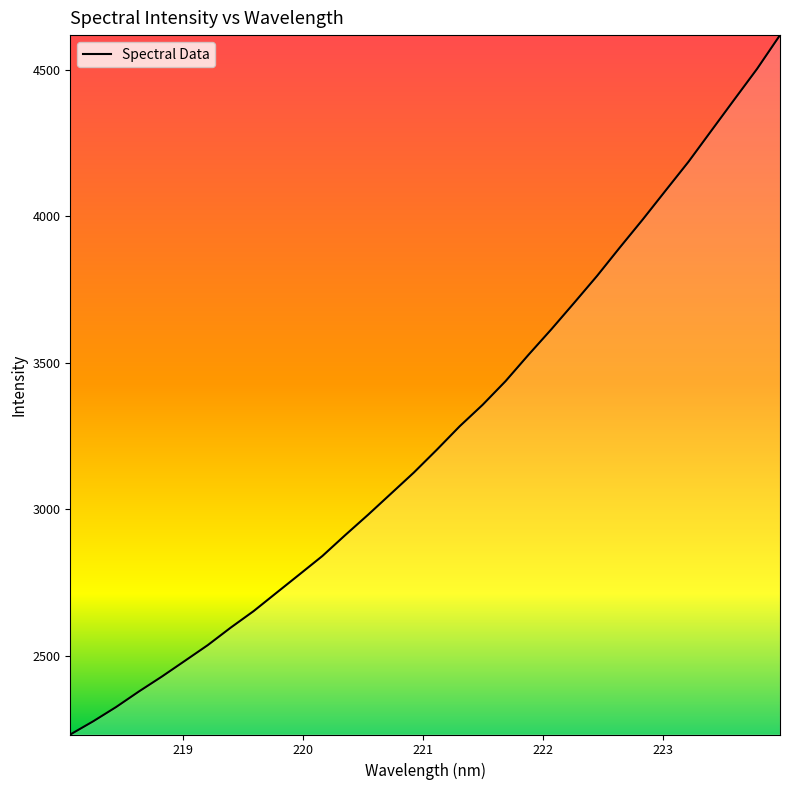

Does the chart have visible grid lines?

No